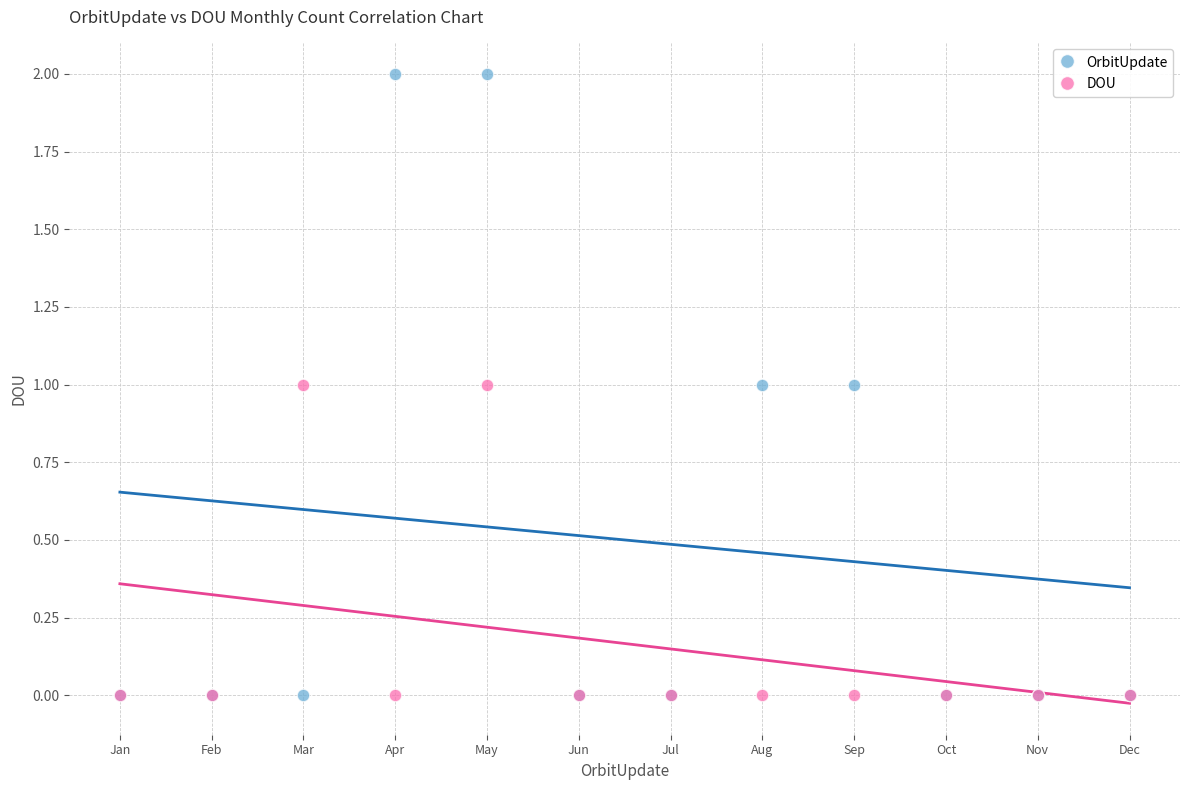

What are all the series names shown in the legend?

OrbitUpdate, DOU